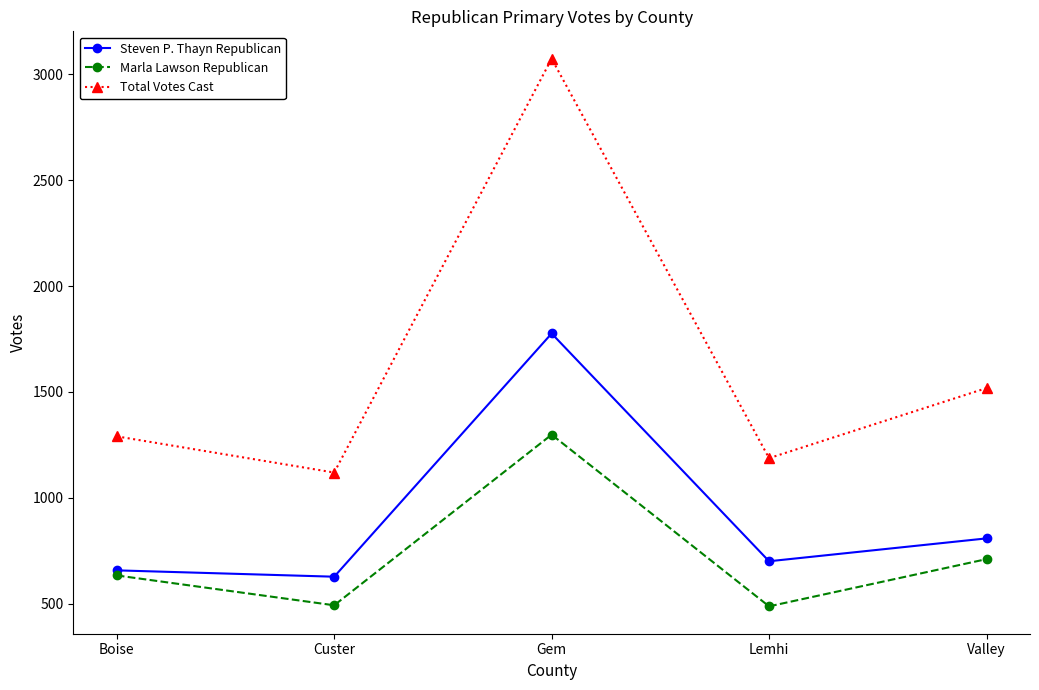

How many series are shown in this chart?

3